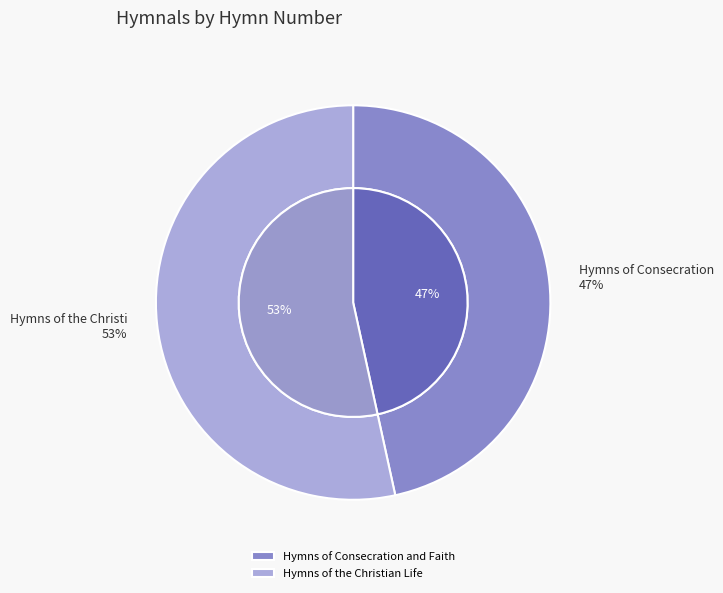

Do Hymns of Consecration and Faith and Hymns of the Christian Life together represent more than half of the pie?

Yes